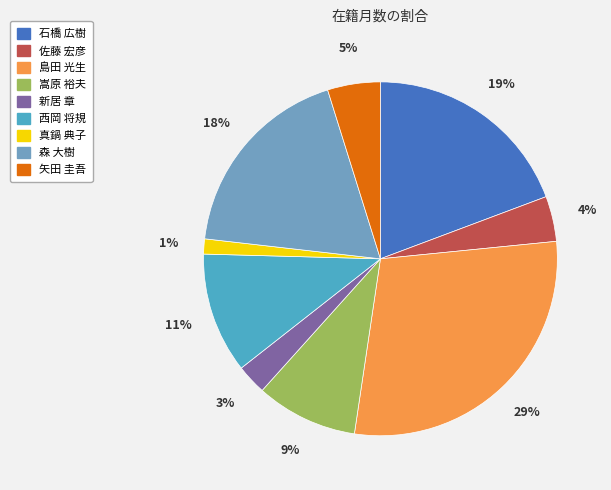

Do 矢田 圭吾 and 森 大樹 together represent more than half of the pie?

No